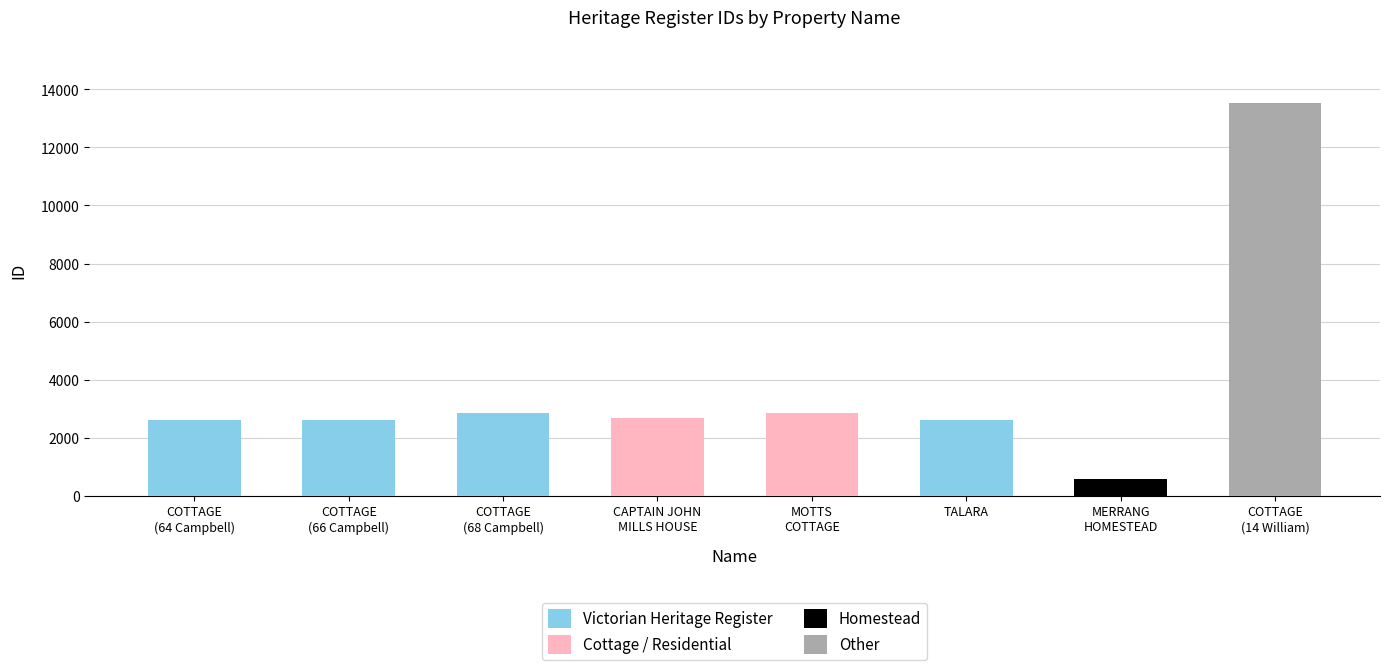

The value at TALARA is 2608. True or false?

True